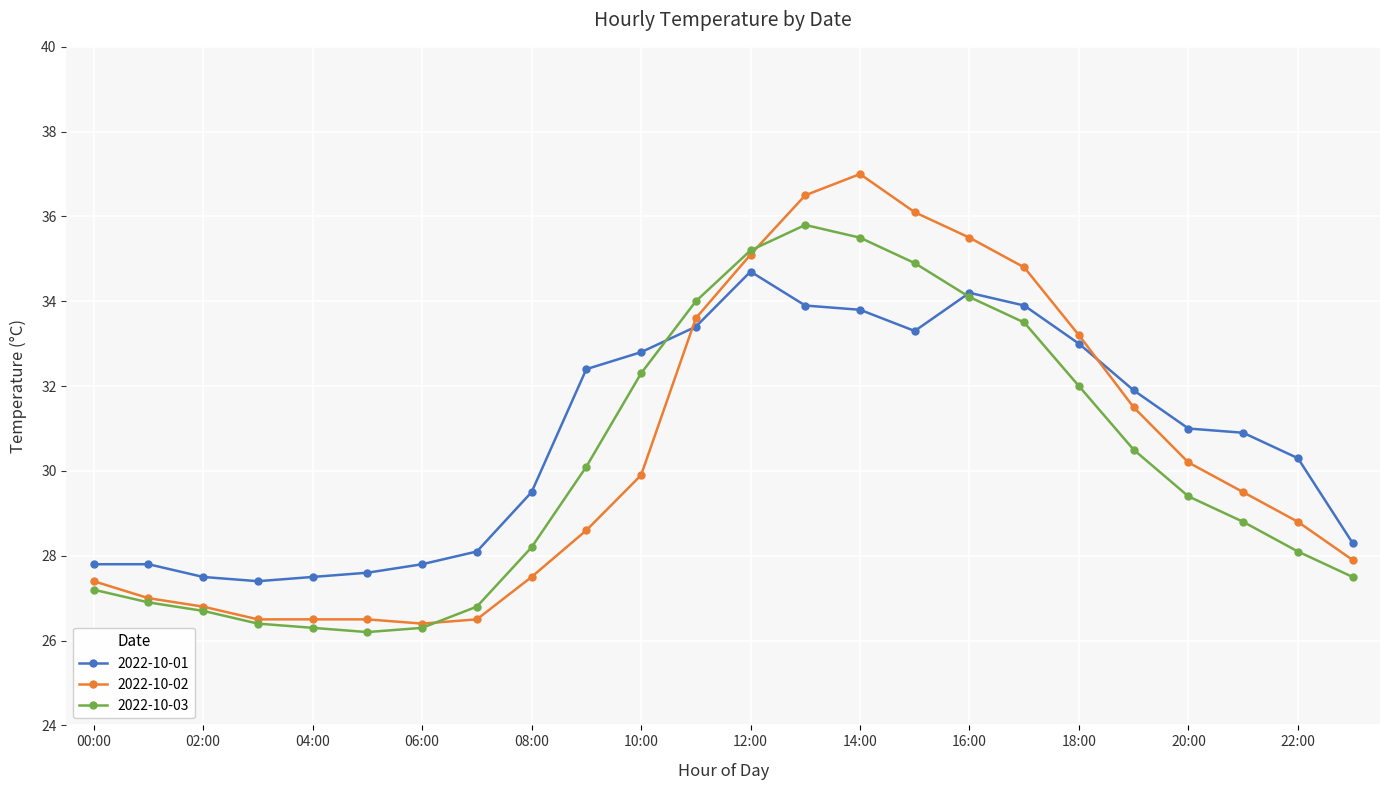

What is the value of the 2022-10-03 point at the 13th from the left?

35.2